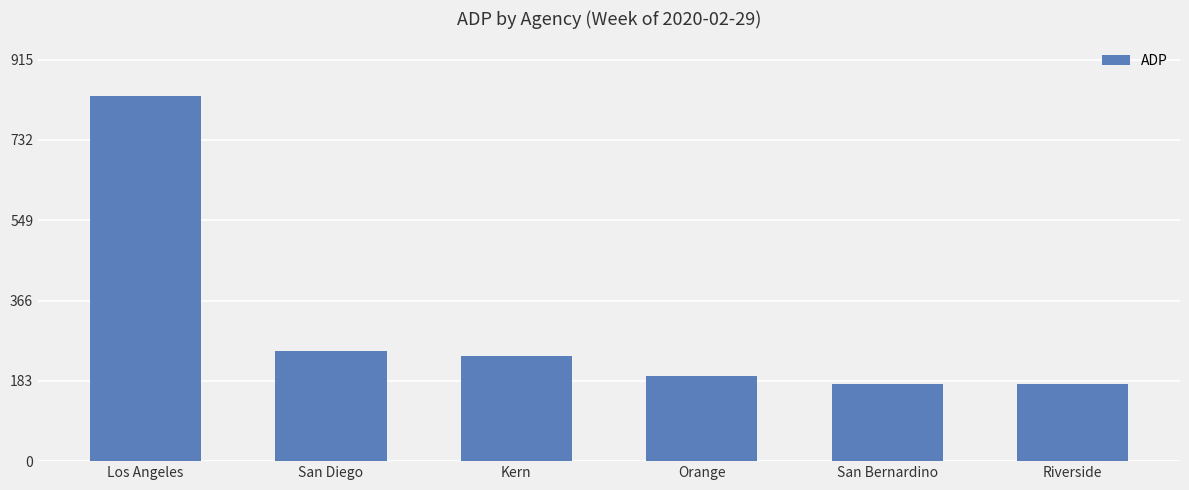

Count the number of categories in the chart.

6